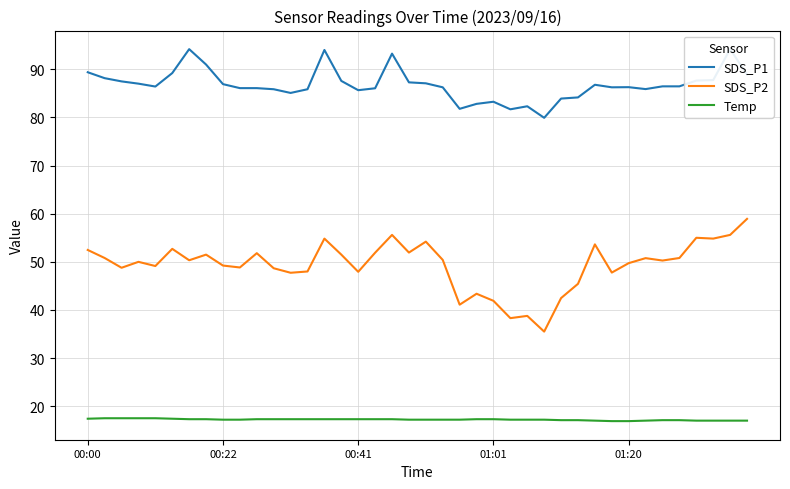

Is it true that Temp equals 17.2 at 00:22?

True